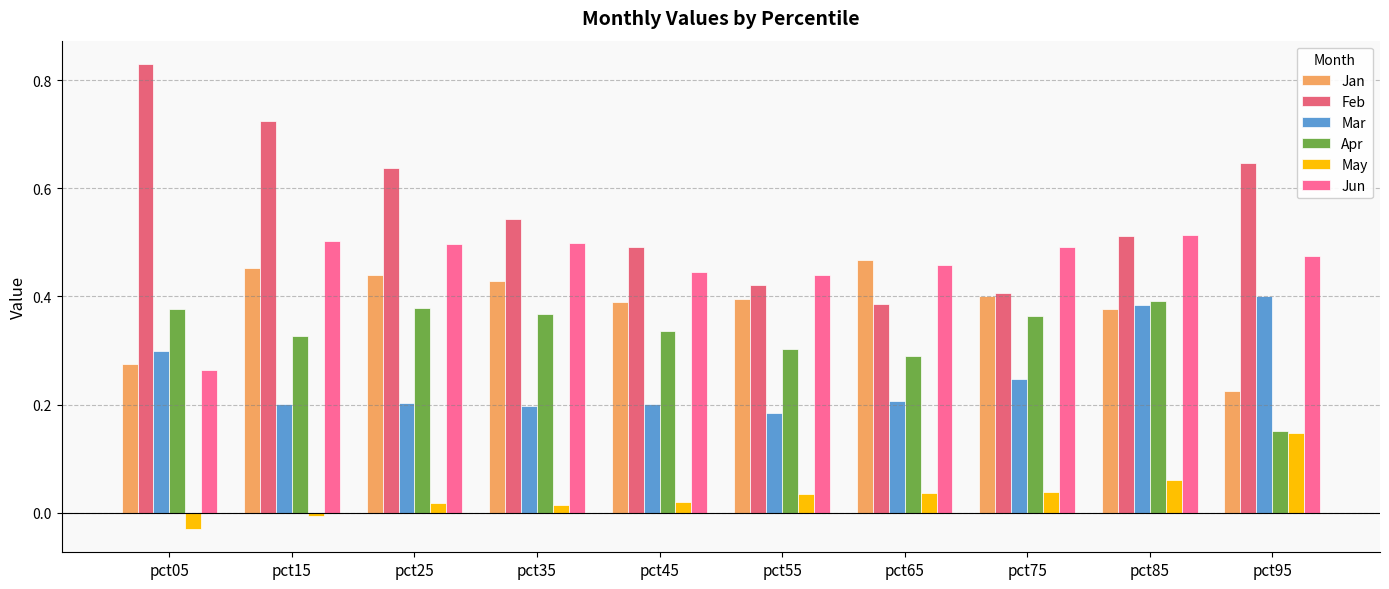

What is the average value of the Apr series?

0.3